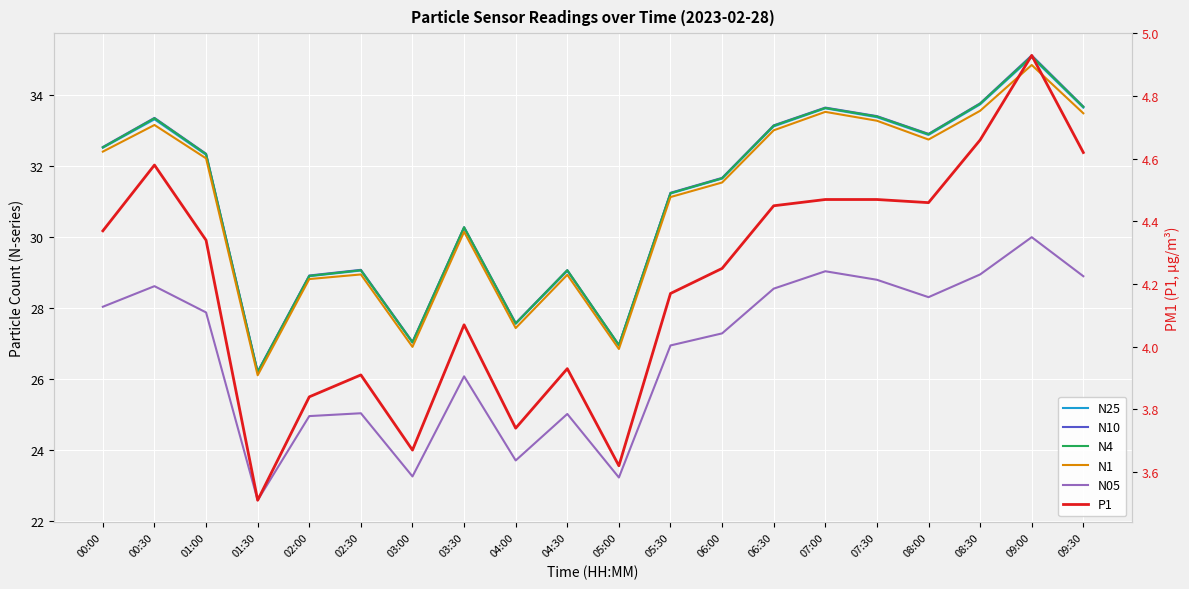

Where is N1 nearest to the value 30?

03:30